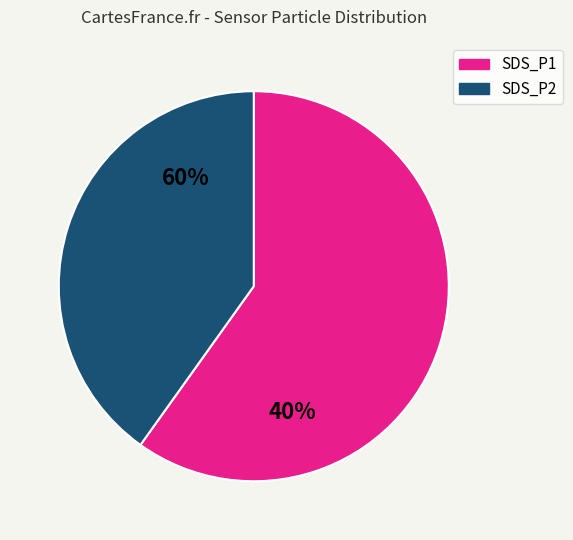

To the nearest percent, what portion does SDS_P2 represent?

39%